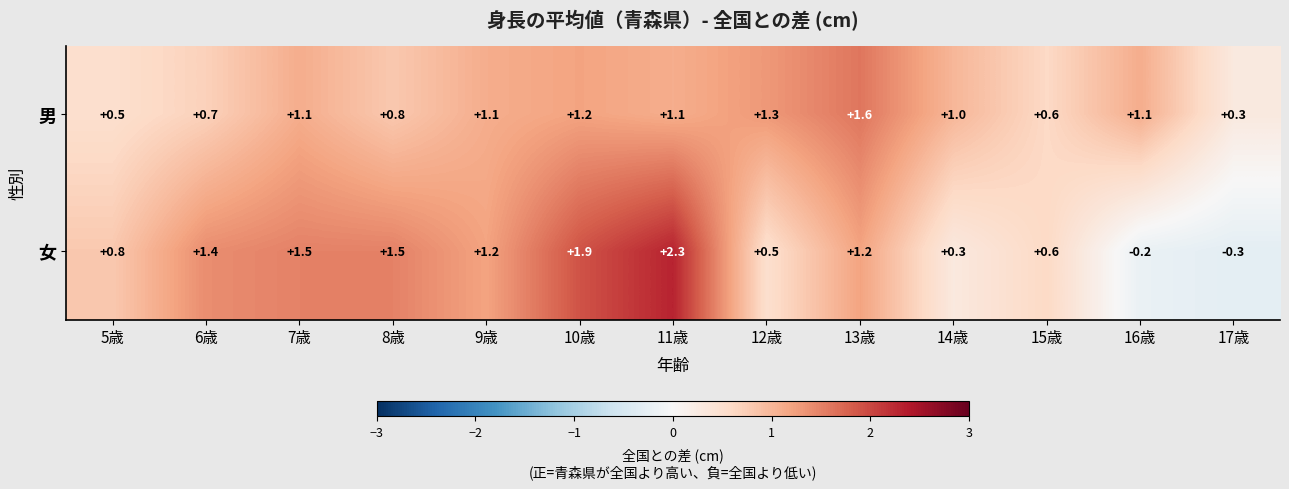

What is the maximum value for 女?

2.3